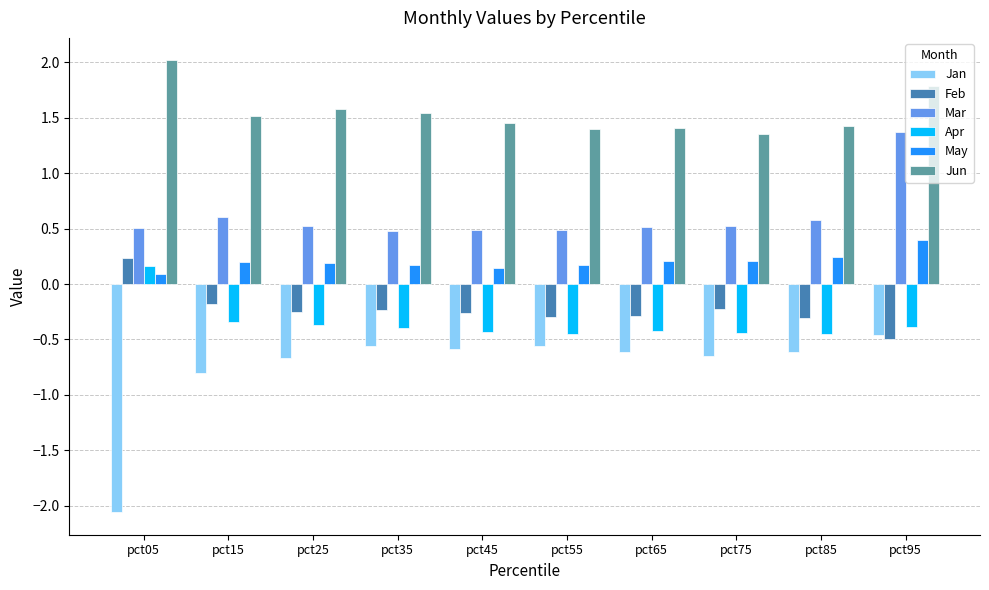

What is the maximum value shown in the chart?

2.0